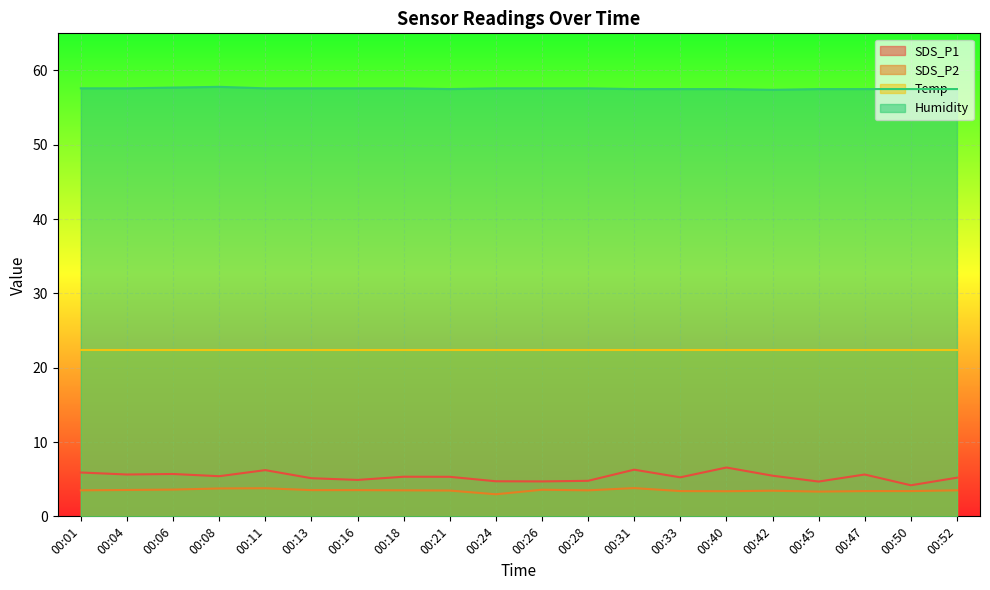

How many lines are shown in the chart?

4